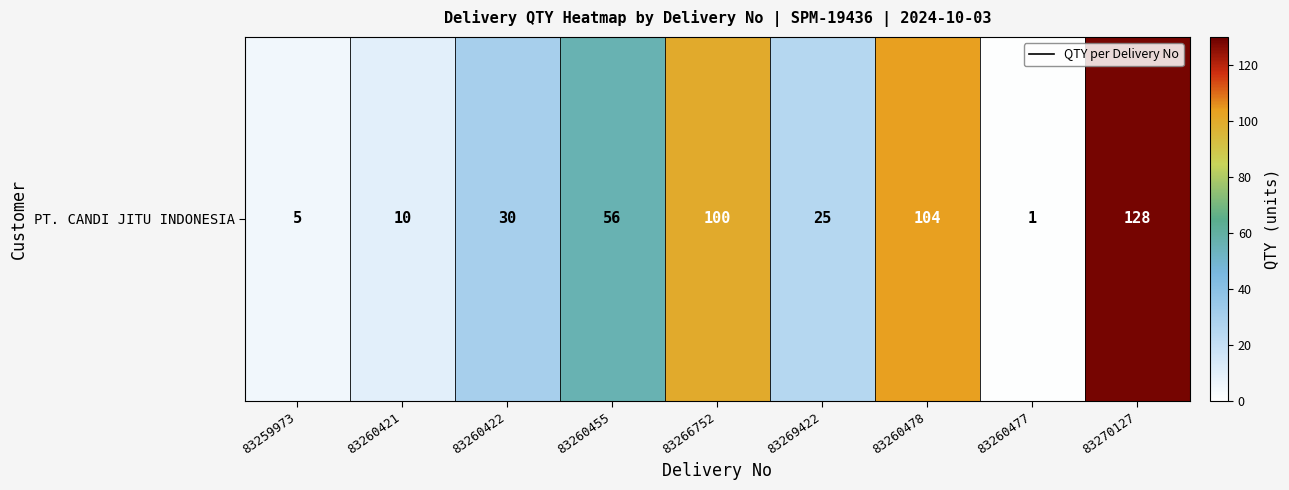

Which has a higher value, 83260455 or 83260422?

83260455